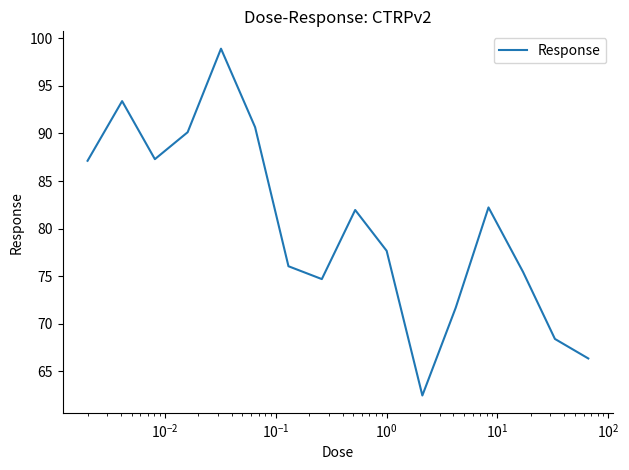

What is the difference between the maximum and minimum values?

36.4